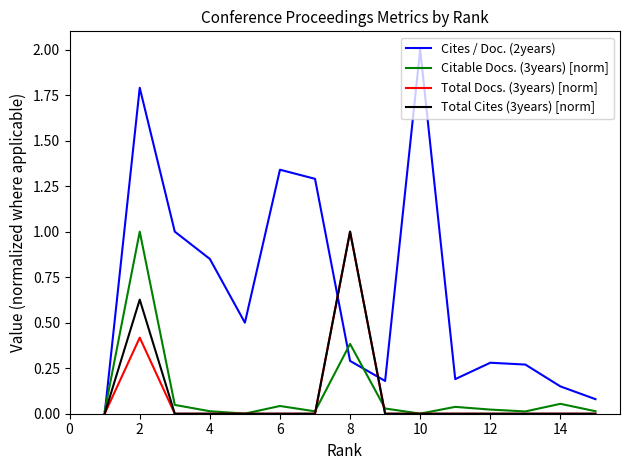

Which series has the largest total across all categories?

Cites / Doc. (2years)